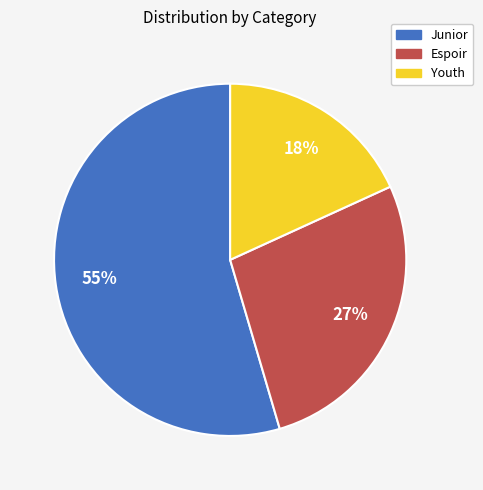

Between Espoir and Youth, which is larger?

Espoir